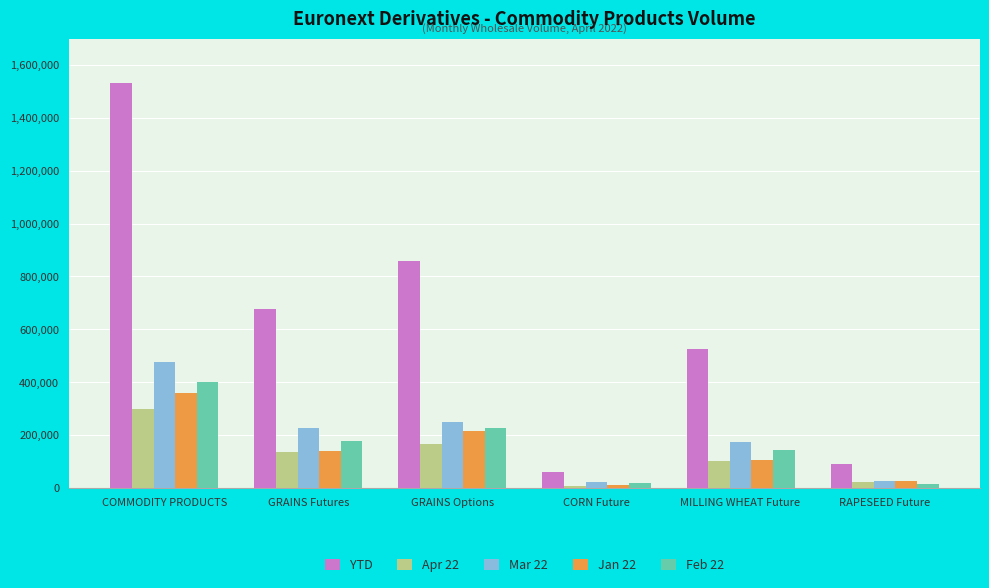

Is it true that Mar 22 equals 474739 at COMMODITY PRODUCTS?

True